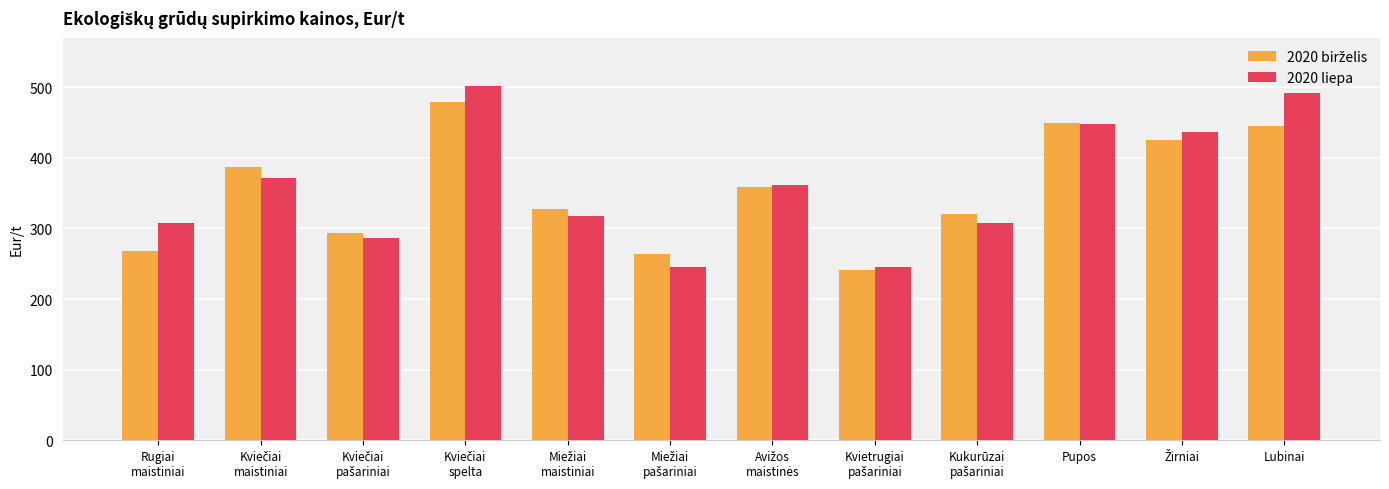

How many bars are there in total?

24